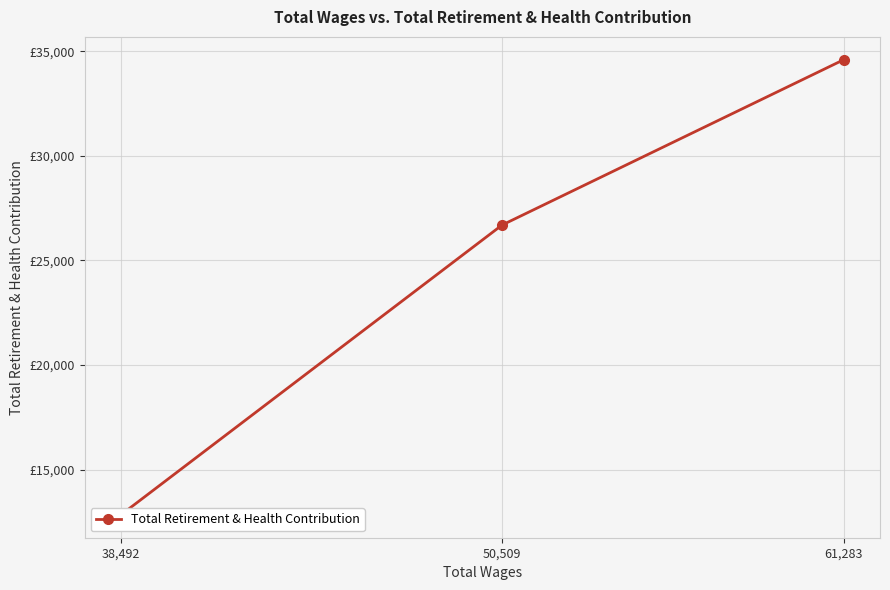

How many lines are shown in the chart?

1